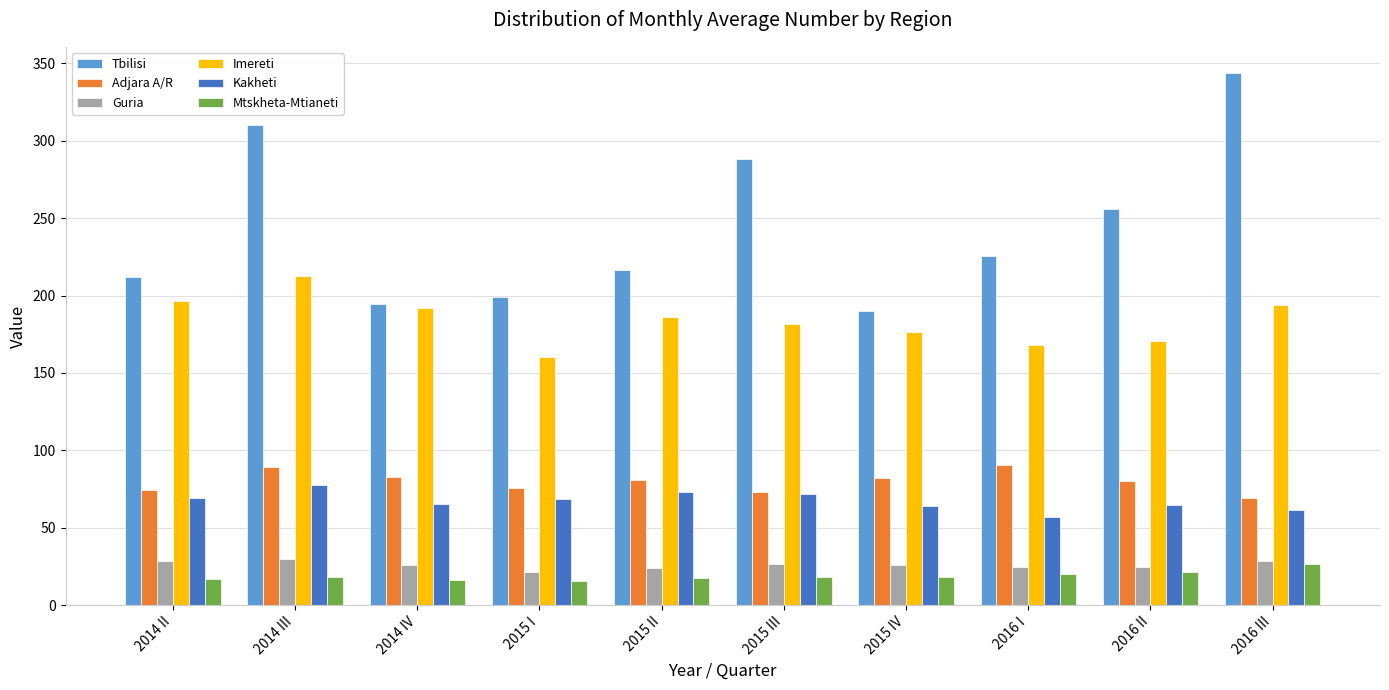

What is the label of the 5th bar from the left?

2015 II